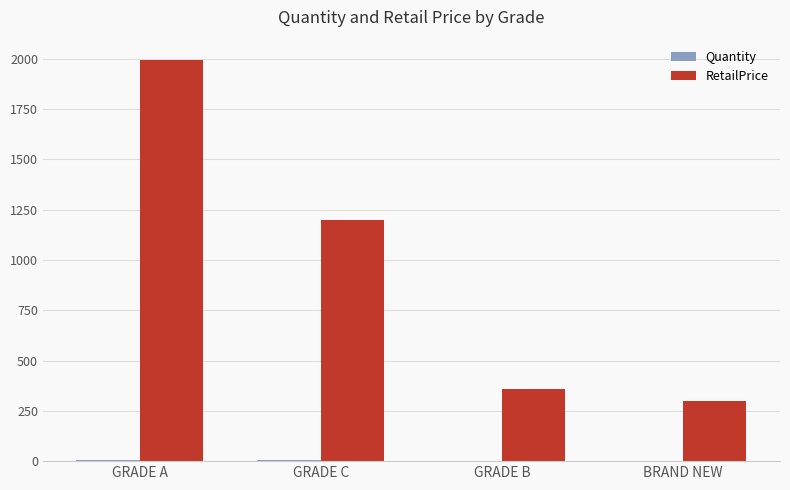

Which series has the largest total across all categories?

RetailPrice